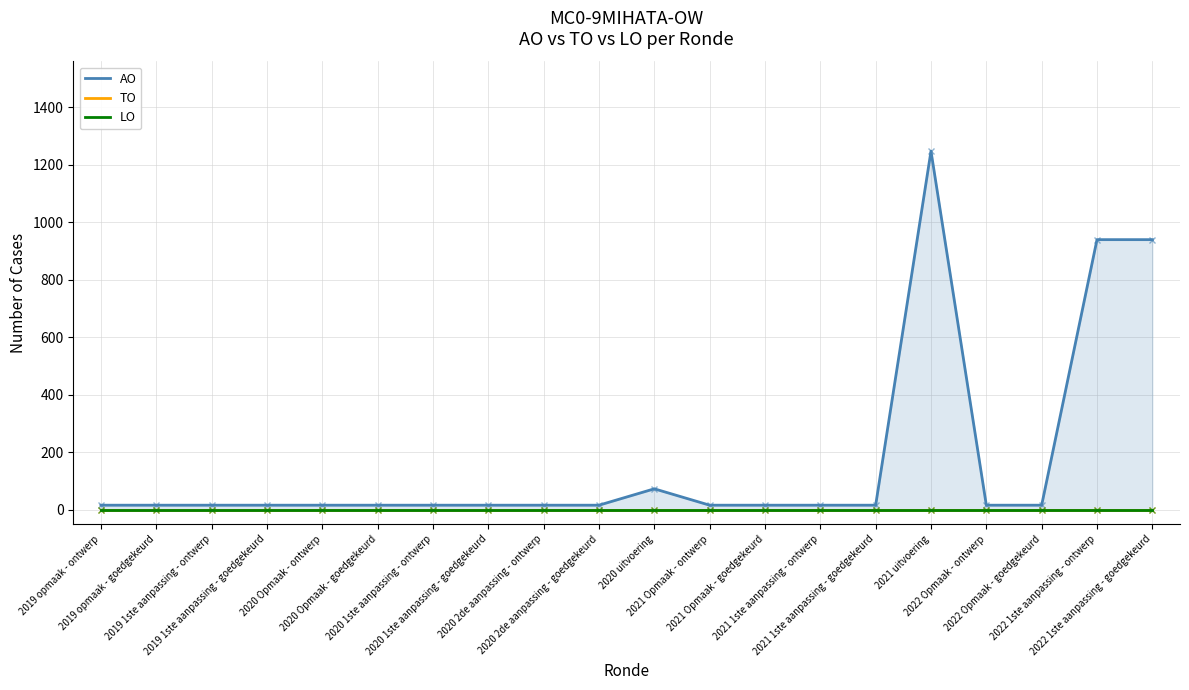

Is the value of LO at 2020 uitvoering greater than the value of AO at 2020 1ste aanpassing - goedgekeurd?

No